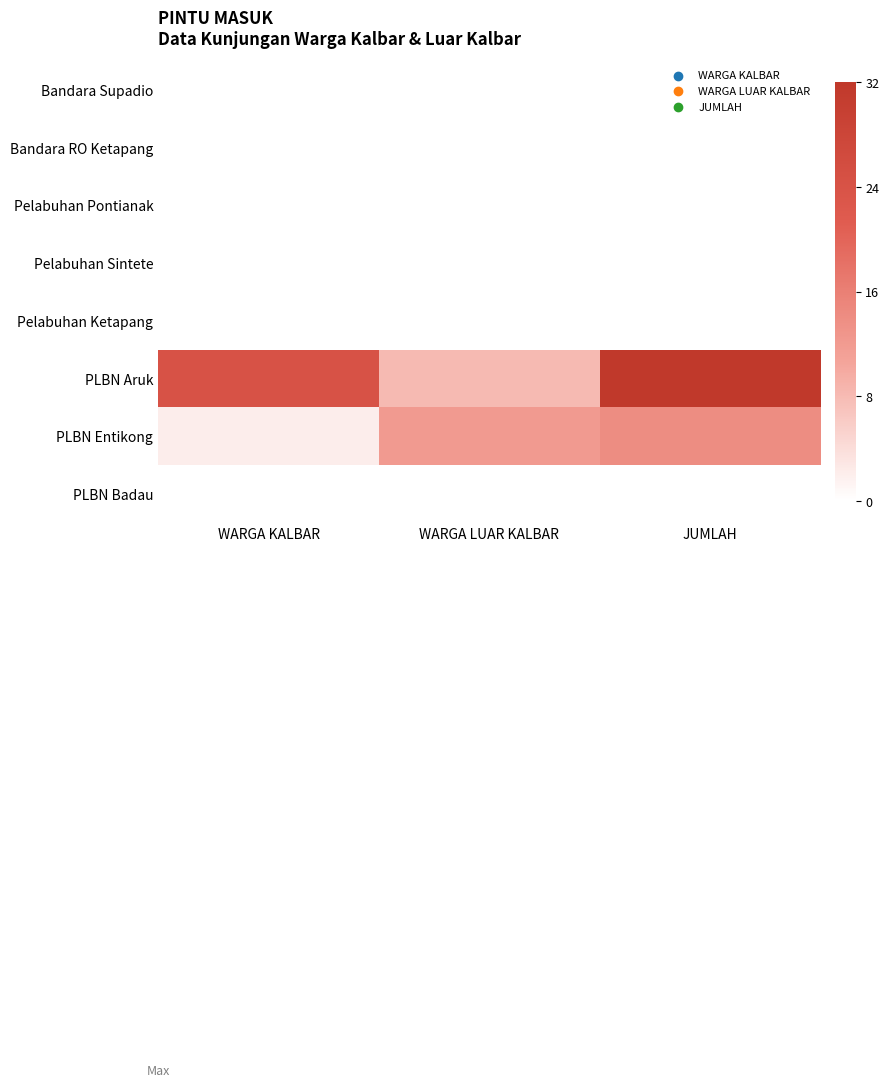

Reading left to right, transcribe all the data shown in this chart.

Bandara Supadio: WARGA KALBAR=0	WARGA LUAR KALBAR=0	JUMLAH=0
Bandara RO Ketapang: WARGA KALBAR=0	WARGA LUAR KALBAR=0	JUMLAH=0
Pelabuhan Pontianak: WARGA KALBAR=0	WARGA LUAR KALBAR=0	JUMLAH=0
Pelabuhan Sintete: WARGA KALBAR=0	WARGA LUAR KALBAR=0	JUMLAH=0
Pelabuhan Ketapang: WARGA KALBAR=0	WARGA LUAR KALBAR=0	JUMLAH=0
PLBN Aruk: WARGA KALBAR=24	WARGA LUAR KALBAR=8	JUMLAH=32
PLBN Entikong: WARGA KALBAR=2	WARGA LUAR KALBAR=12	JUMLAH=14
PLBN Badau: WARGA KALBAR=0	WARGA LUAR KALBAR=0	JUMLAH=0